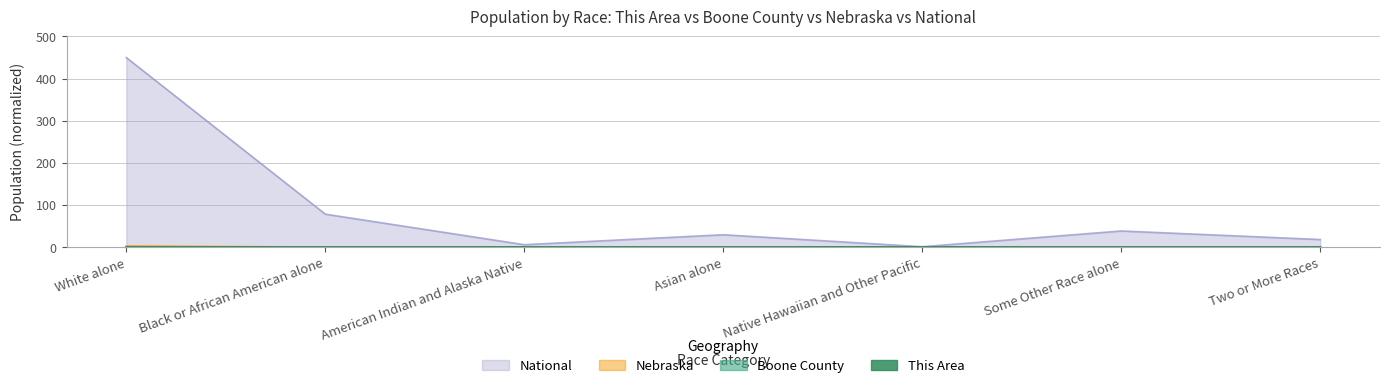

At which category does Boone County reach its first local valley?

Native Hawaiian and Other Pacific